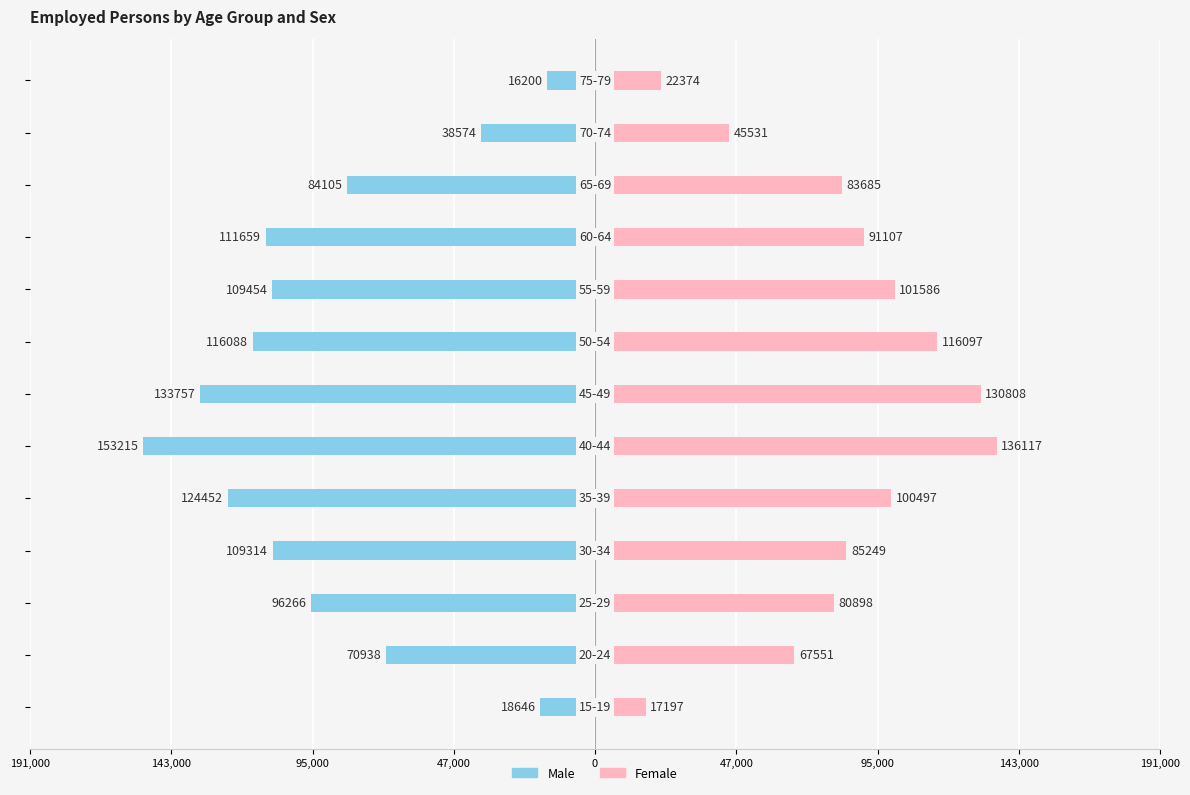

What is the highest value of the Female series?

136117